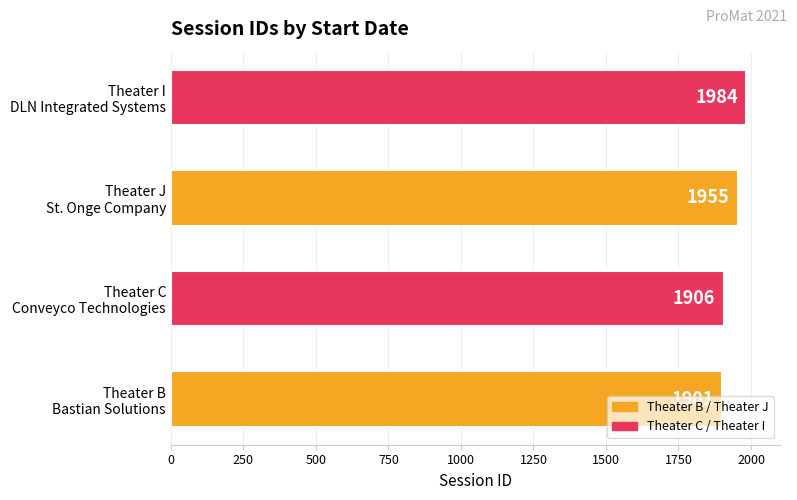

Rank the categories by value from lowest to highest.

Theater B
Bastian Solutions, Theater C
Conveyco Technologies, Theater J
St. Onge Company, Theater I
DLN Integrated Systems